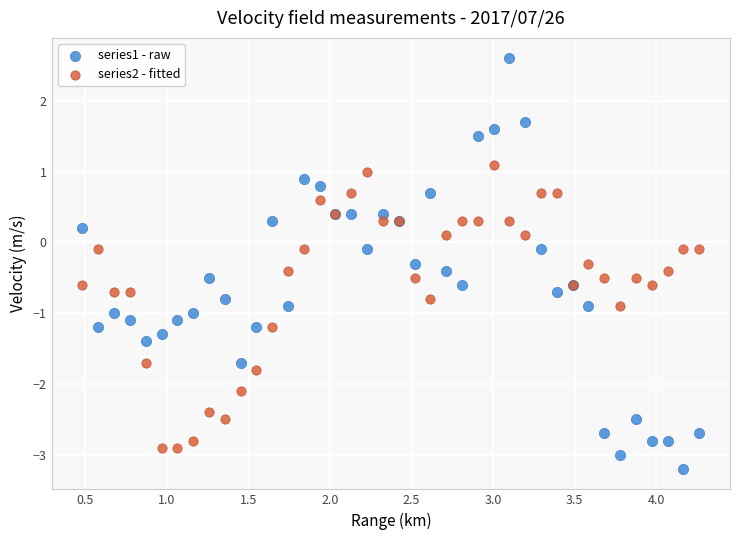

Which series contains the highest Y value?

series1 - raw